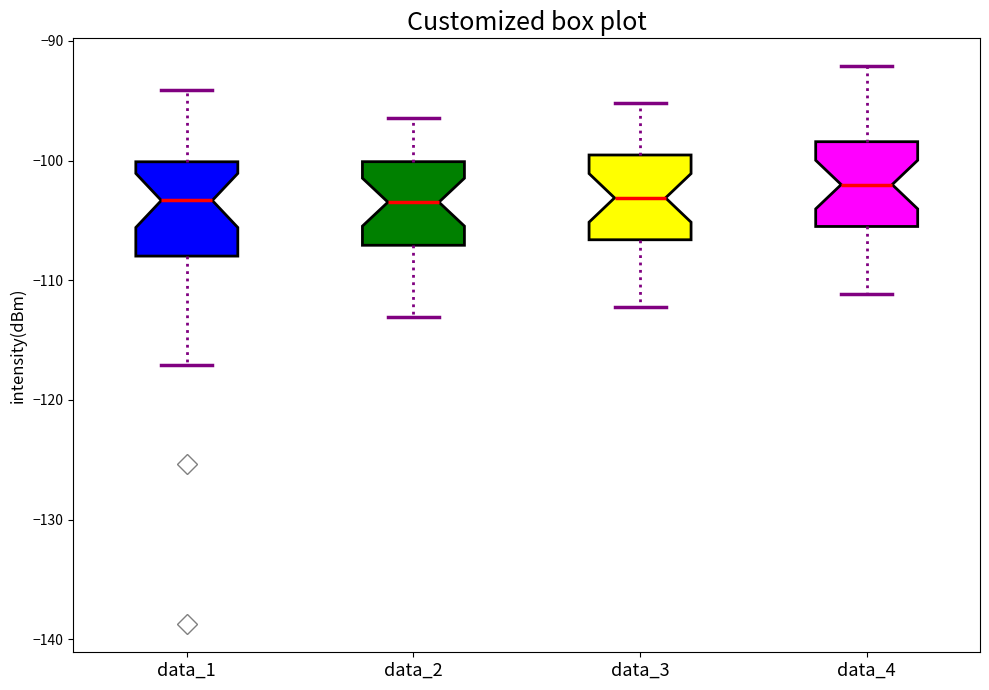

Where does the median line of the box for data_3 sit on the y-axis? The values are not printed on the chart, so give them approximately, as read against the axis.

-103